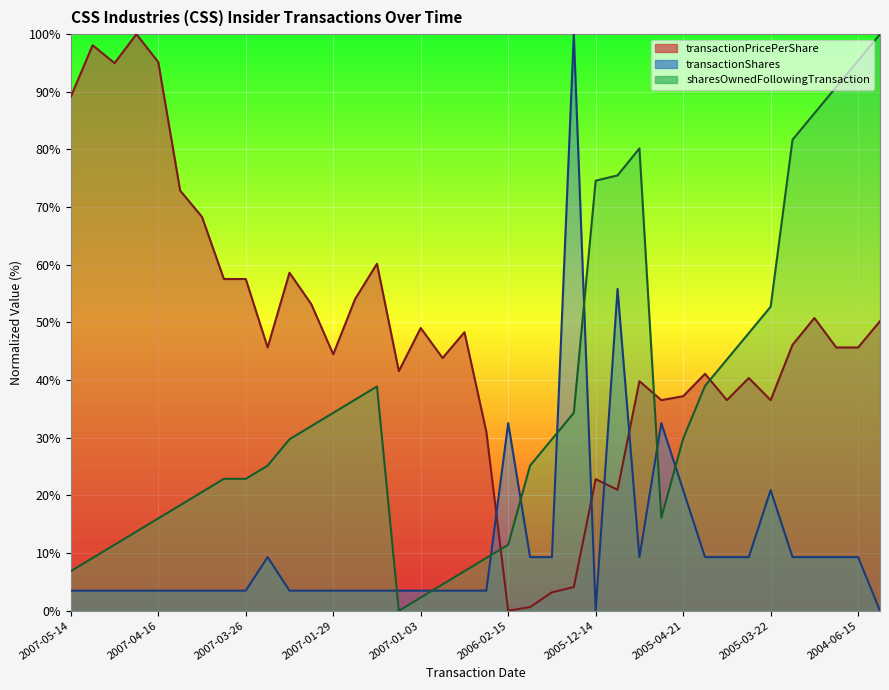

In transactionShares, how many points are lower than both neighbors (excluding endpoints)?

2